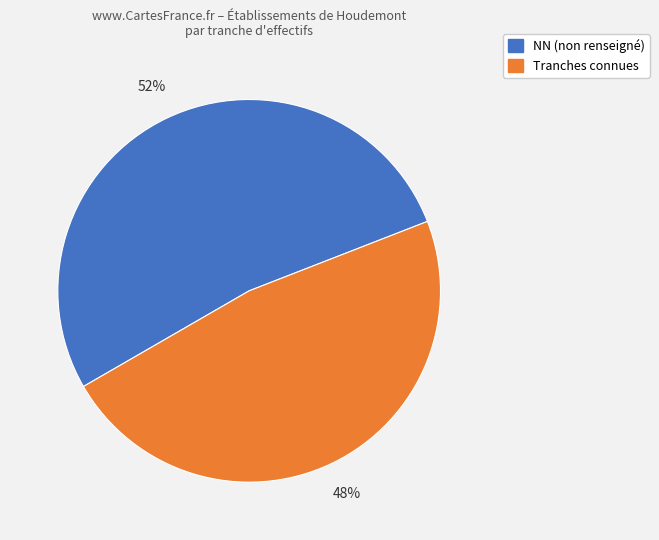

Does any single category account for the majority?

Yes